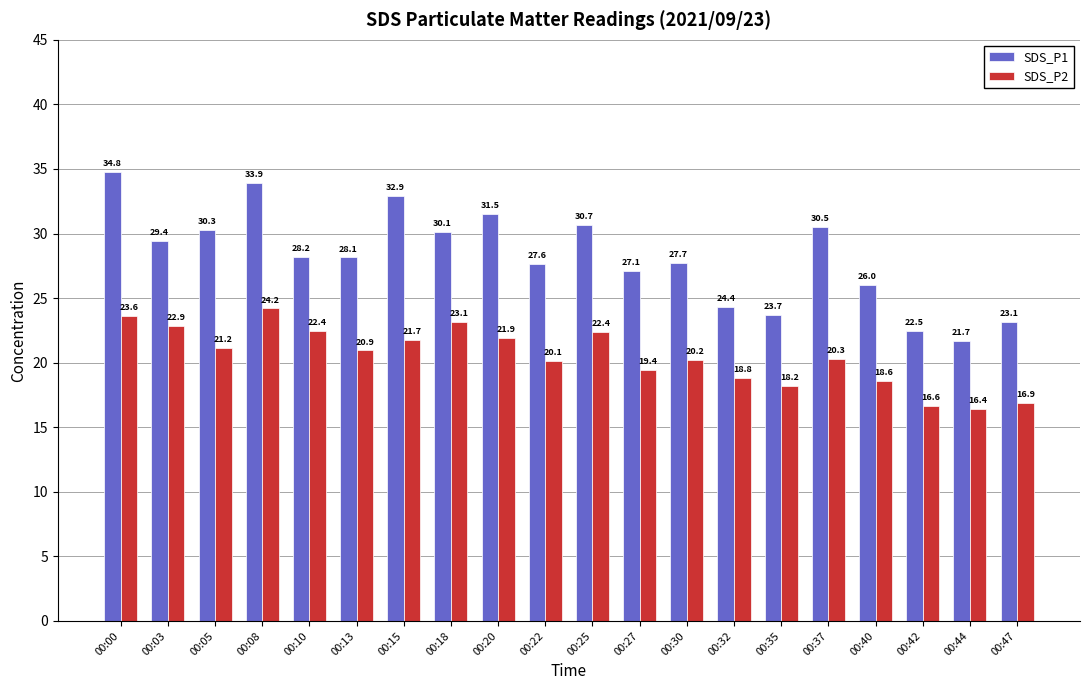

At which category is the sum across all series the highest?

00:00